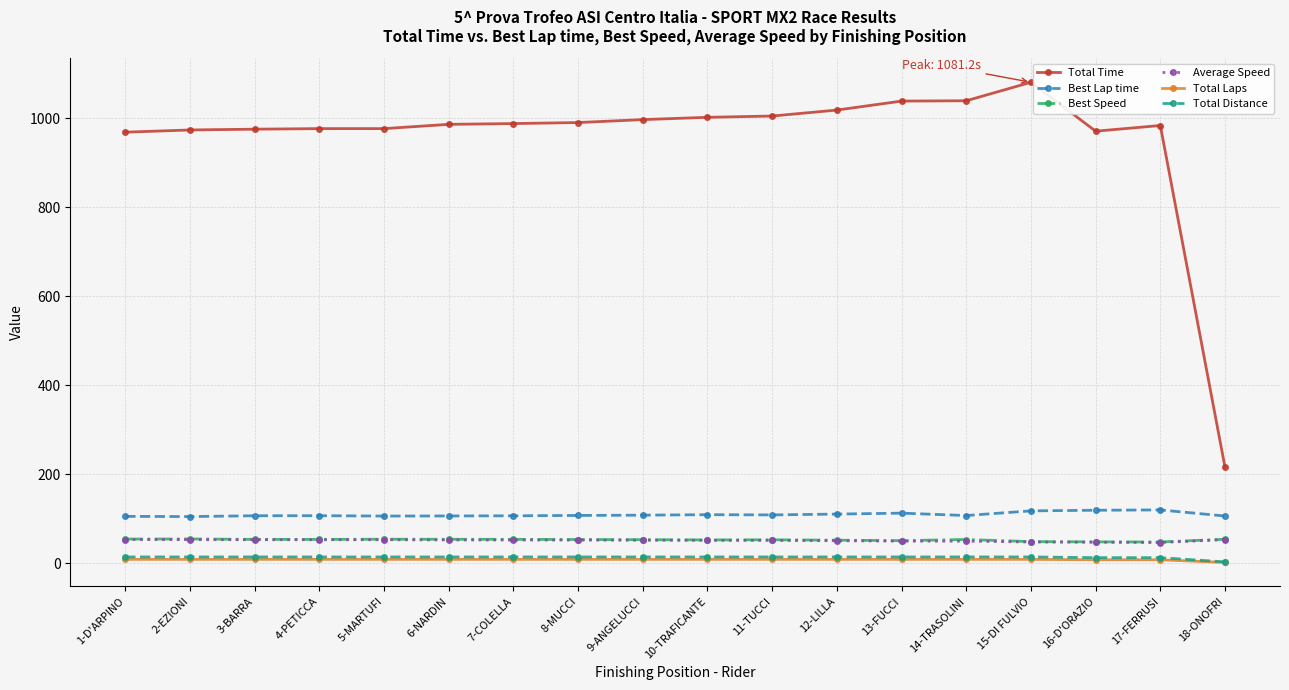

Is it true that Total Distance equals 14.4 at 12-LILLA?

True